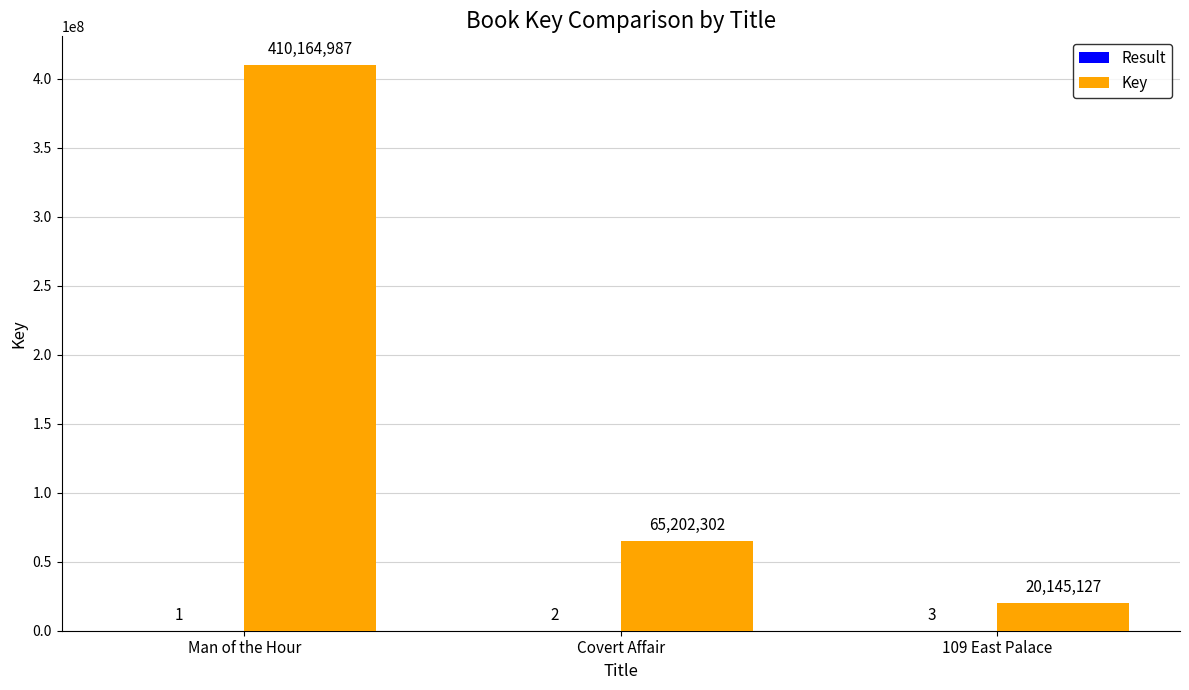

Which series changed the most between Man of the Hour and 109 East Palace?

Key